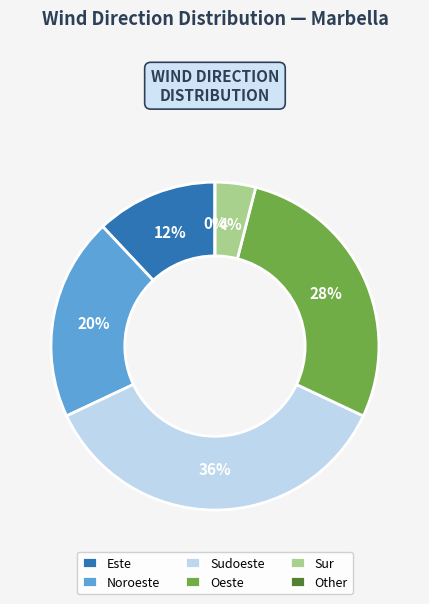

What is the largest slice in the pie chart?

Sudoeste